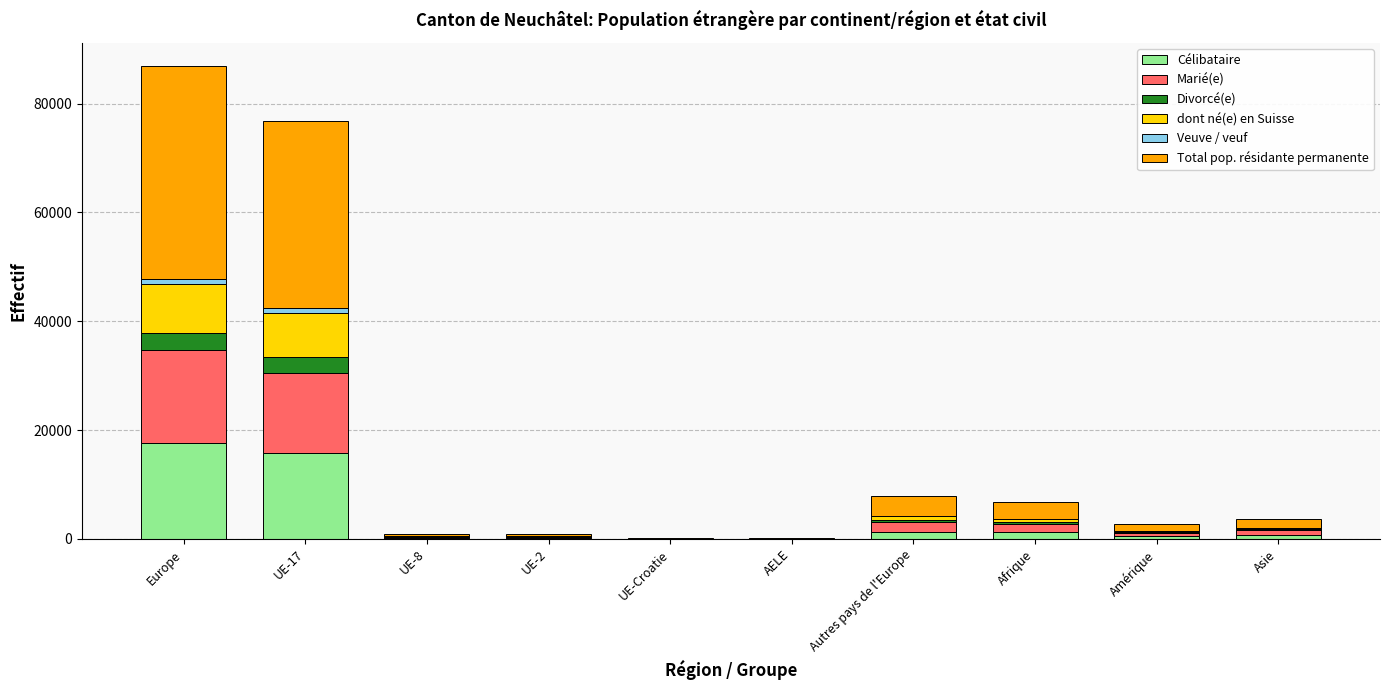

What is the maximum value for Célibataire?

17547